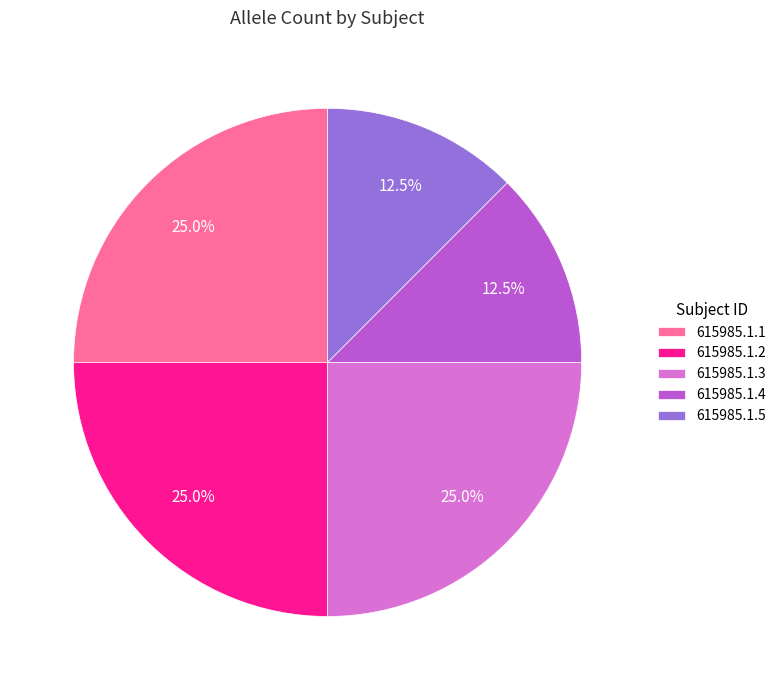

What is the total percentage of 615985.1.1 and 615985.1.2?

50.0%